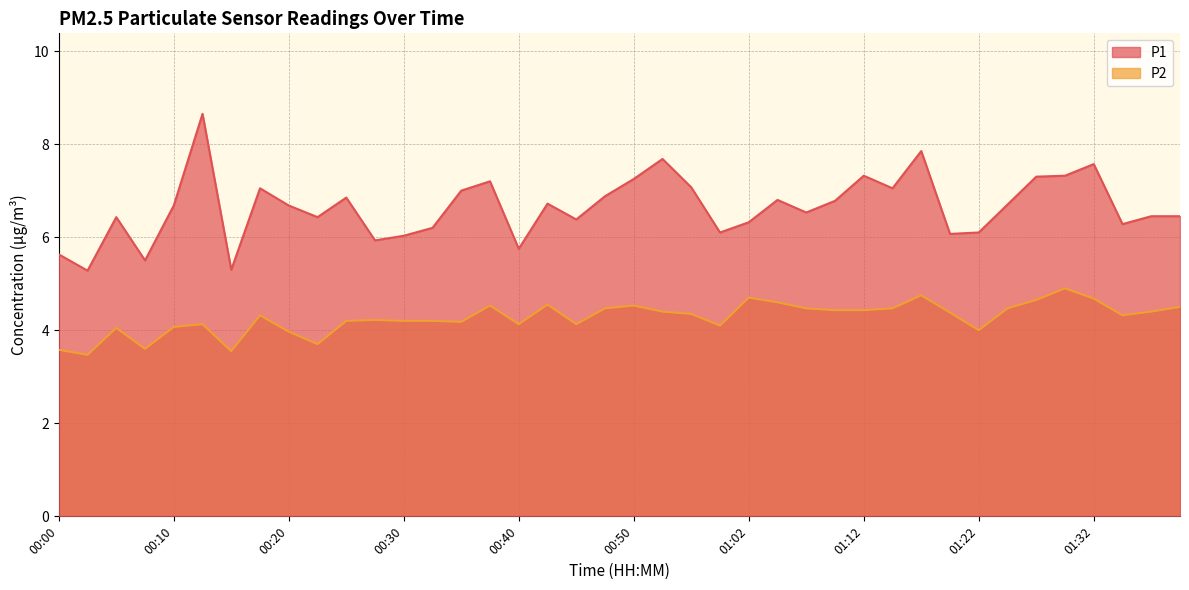

The value of P2 at 00:32 is 4.2. True or false?

True